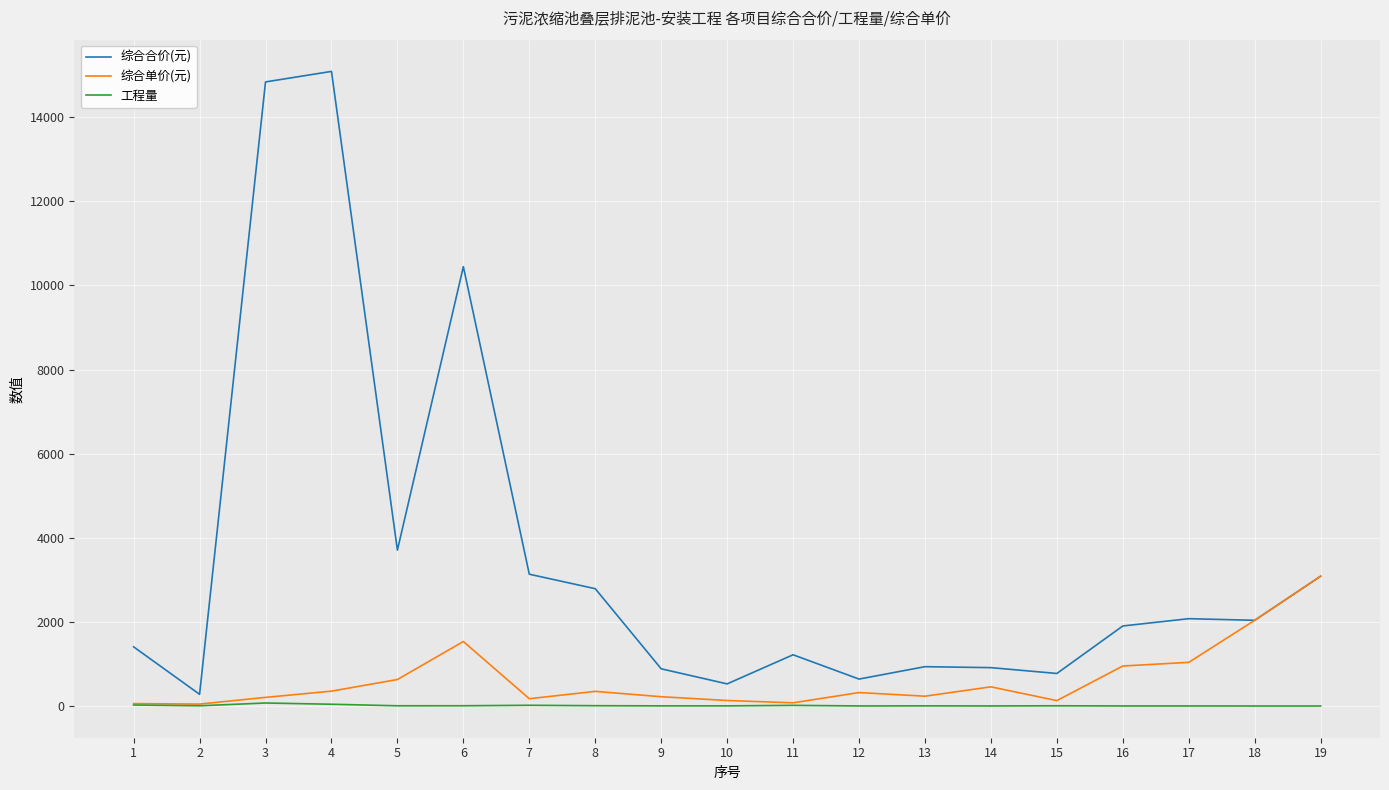

List the series in order of their overall mean, highest first.

综合合价(元), 综合单价(元), 工程量